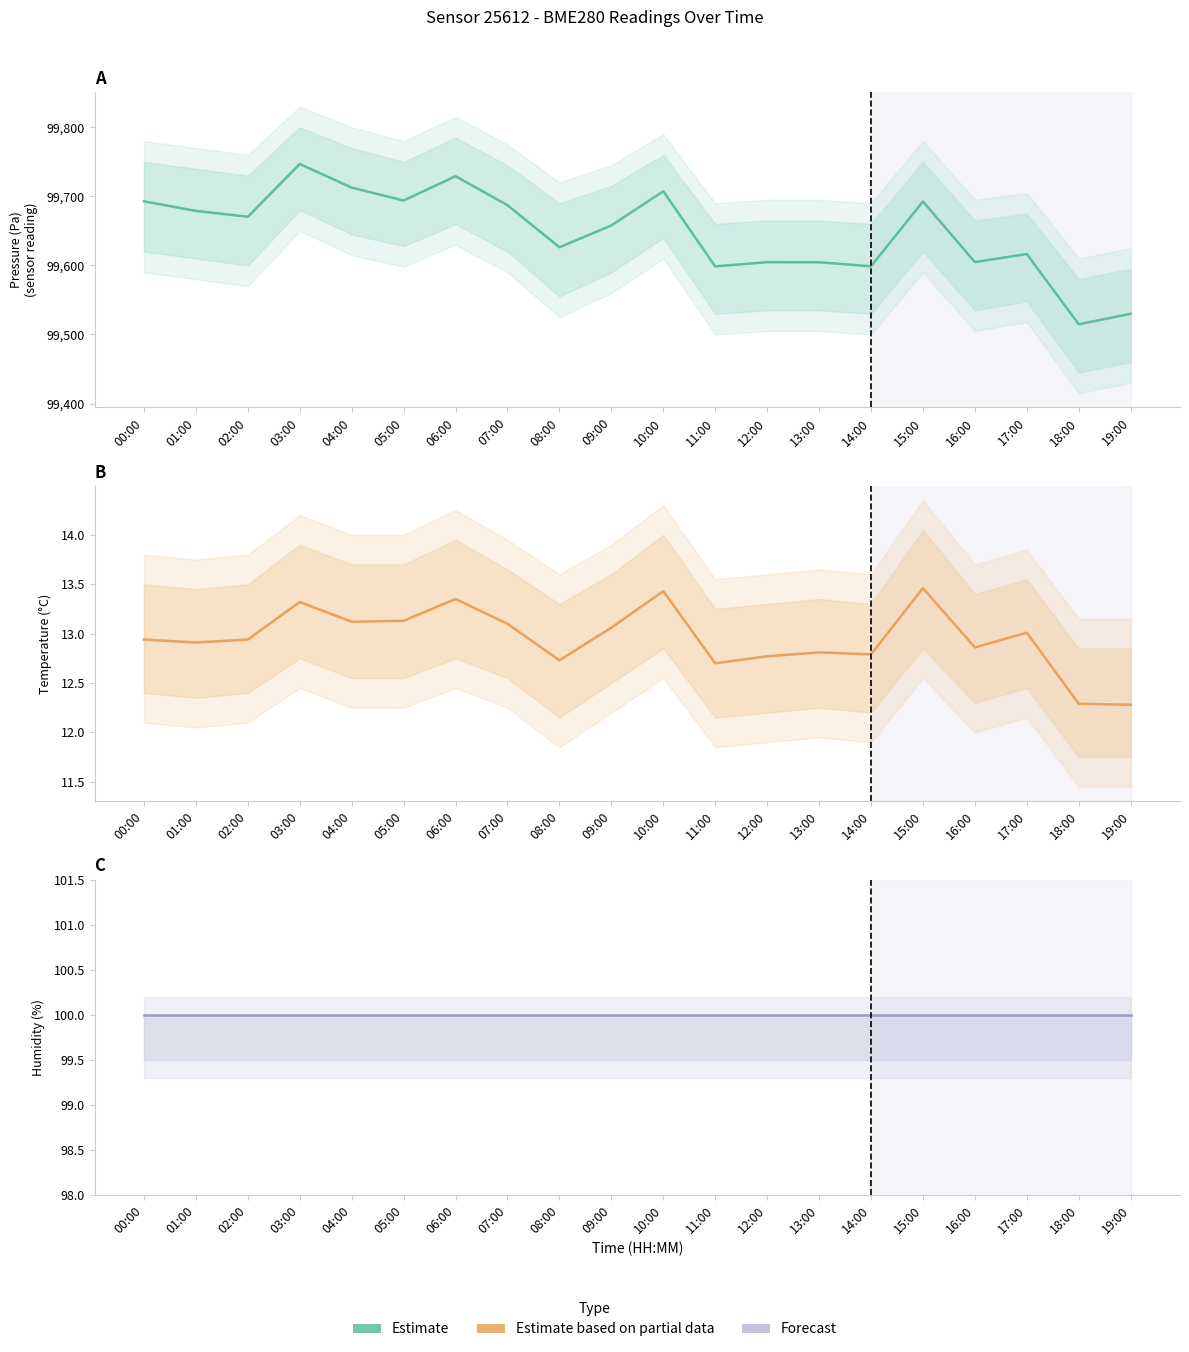

List the labels in order of humidity value, smallest first.

00:00, 01:00, 02:00, 03:00, 04:00, 05:00, 06:00, 07:00, 08:00, 09:00, 10:00, 11:00, 12:00, 13:00, 14:00, 15:00, 16:00, 17:00, 18:00, 19:00